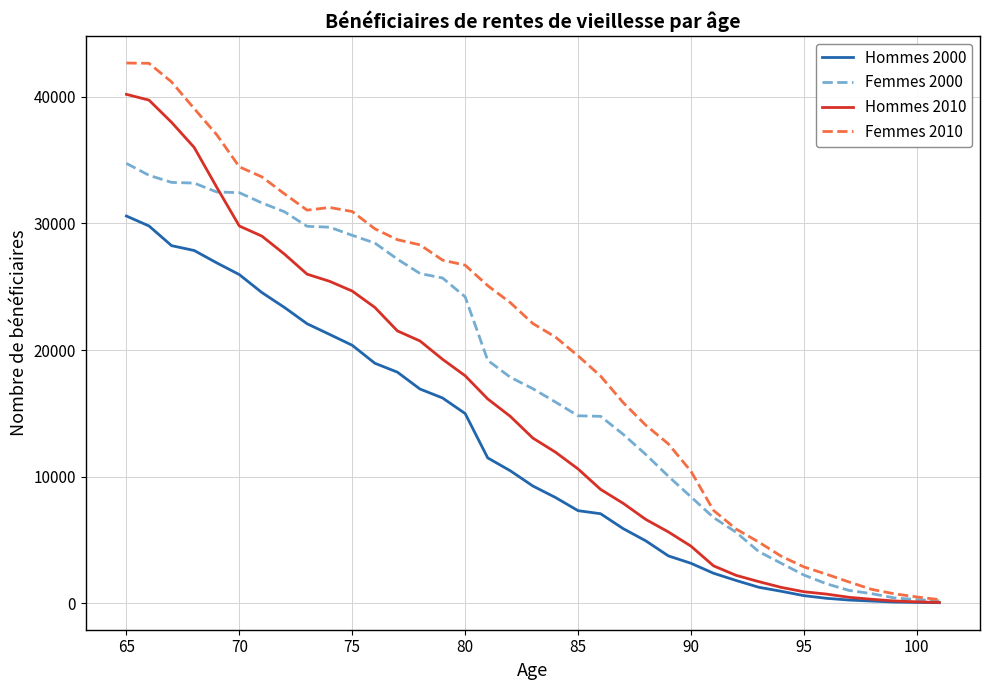

Which series has the largest range (max minus min)?

Femmes 2010